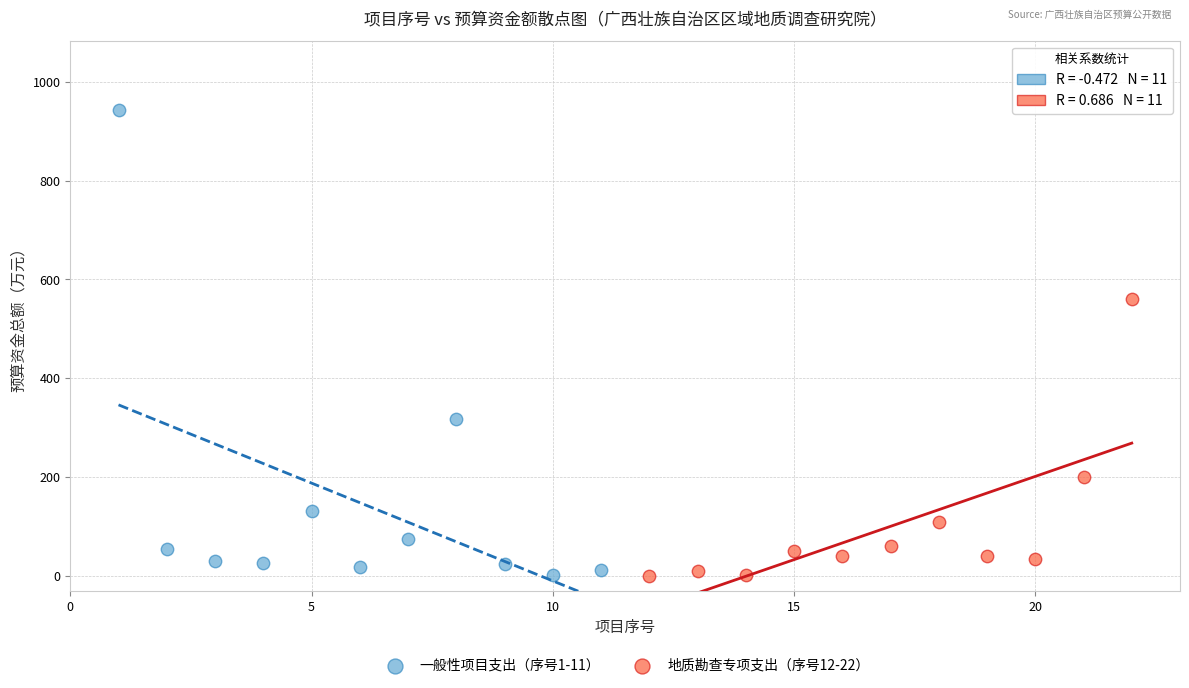

What are all the series names shown in the legend?

一般性项目支出（序号1-11）, 地质勘查专项支出（序号12-22）